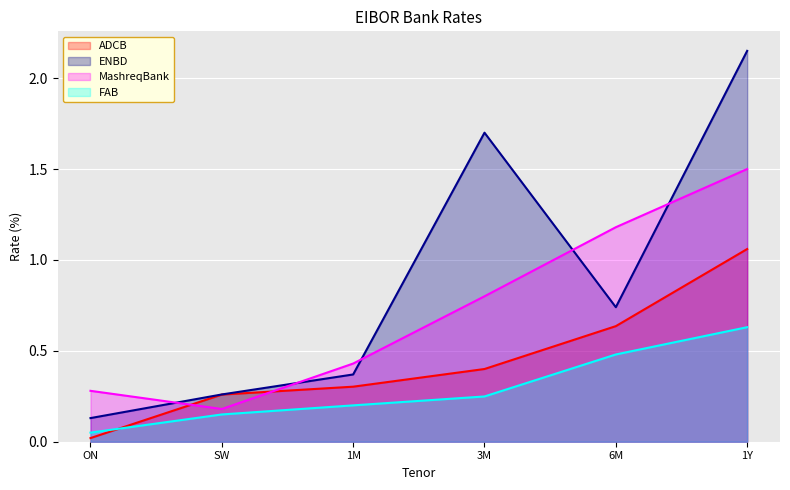

True or false: ADCB and ENBD intersect in this chart.

False